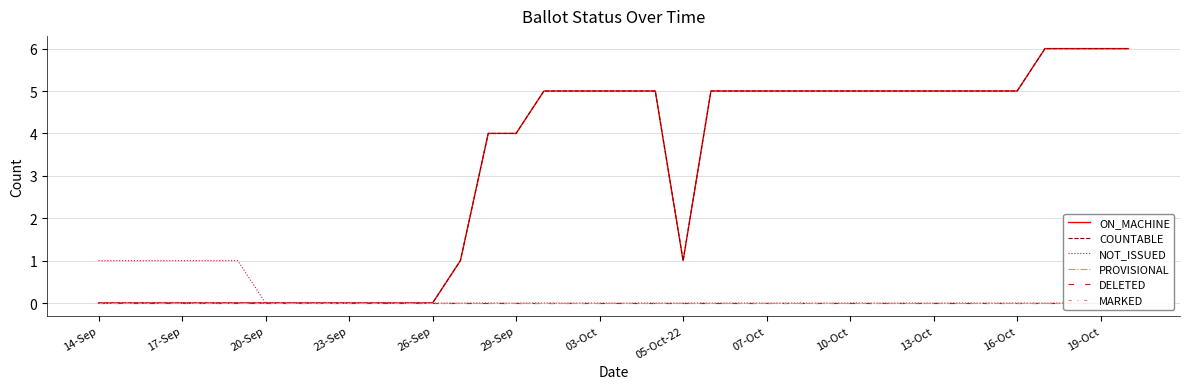

Reading right to left, list all the values displayed in this chart.

ON_MACHINE: 6	6	6	6	5	5	5	5	5	5	5	5	5	5	5	5	1	5	5	5	5	5	4	4	1	0	0	0	0	0	0	0	0	0	0	0	0	0
COUNTABLE: 6	6	6	6	5	5	5	5	5	5	5	5	5	5	5	5	1	5	5	5	5	5	4	4	1	0	0	0	0	0	0	0	0	0	0	0	0	0
NOT_ISSUED: 0	0	0	0	0	0	0	0	0	0	0	0	0	0	0	0	0	0	0	0	0	0	0	0	0	0	0	0	0	0	0	0	1	1	1	1	1	1
PROVISIONAL: 0	0	0	0	0	0	0	0	0	0	0	0	0	0	0	0	0	0	0	0	0	0	0	0	0	0	0	0	0	0	0	0	0	0	0	0	0	0
DELETED: 0	0	0	0	0	0	0	0	0	0	0	0	0	0	0	0	0	0	0	0	0	0	0	0	0	0	0	0	0	0	0	0	0	0	0	0	0	0
MARKED: 0	0	0	0	0	0	0	0	0	0	0	0	0	0	0	0	0	0	0	0	0	0	0	0	0	0	0	0	0	0	0	0	0	0	0	0	0	0